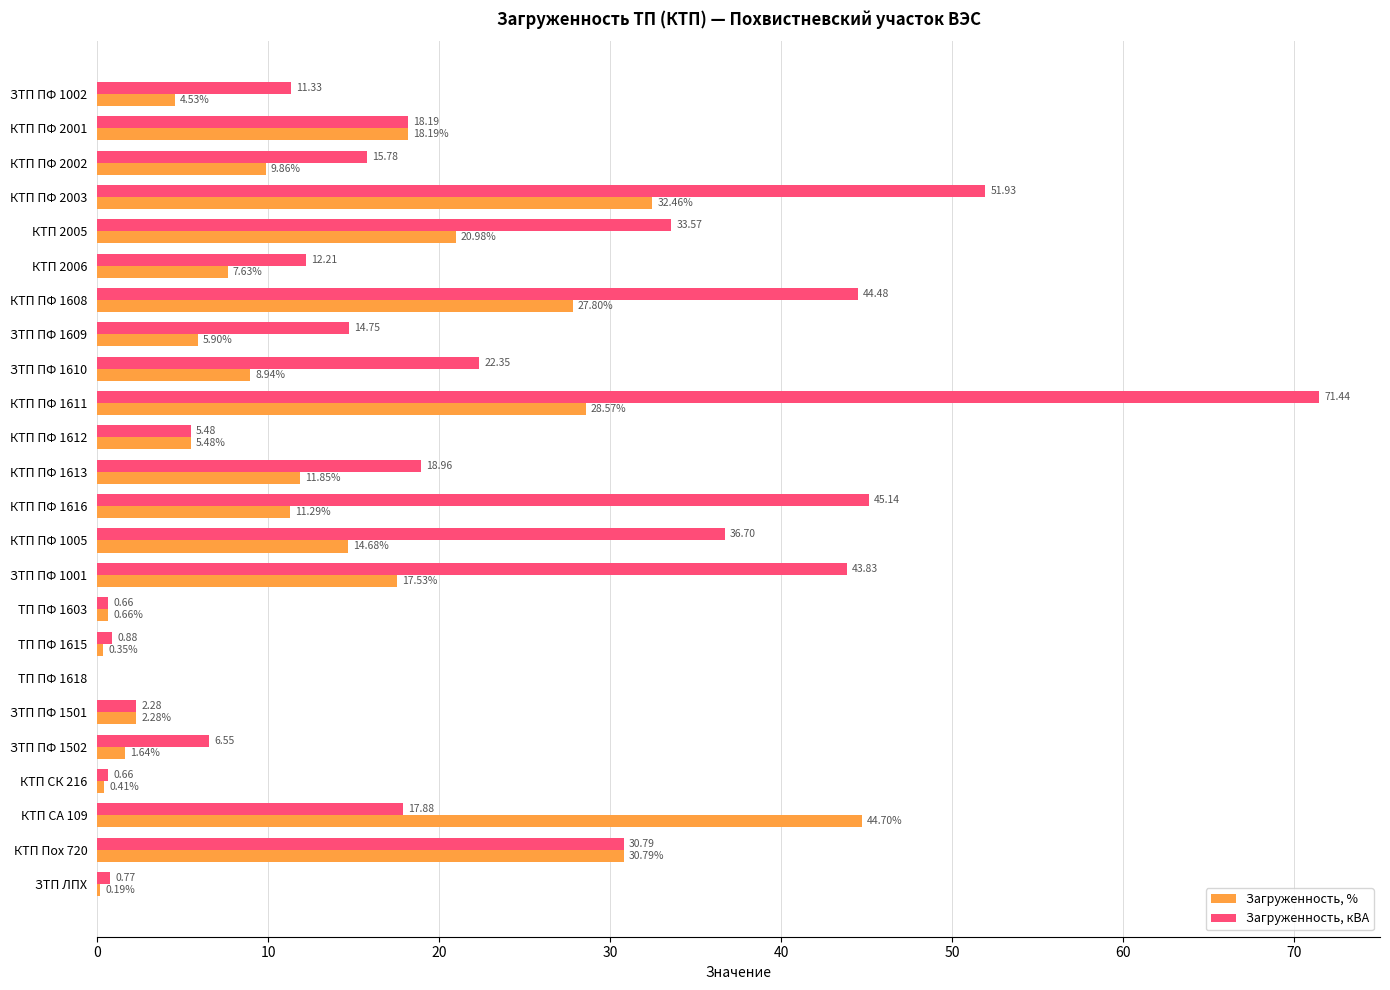

What is the sum of all Загруженность, % values?

306.7